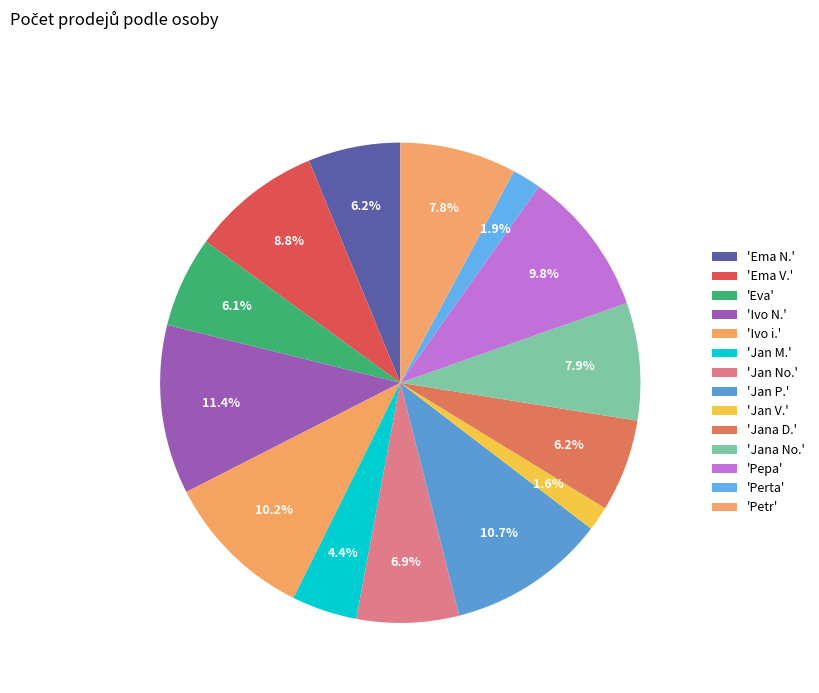

What is the smallest slice in the pie chart?

Jan